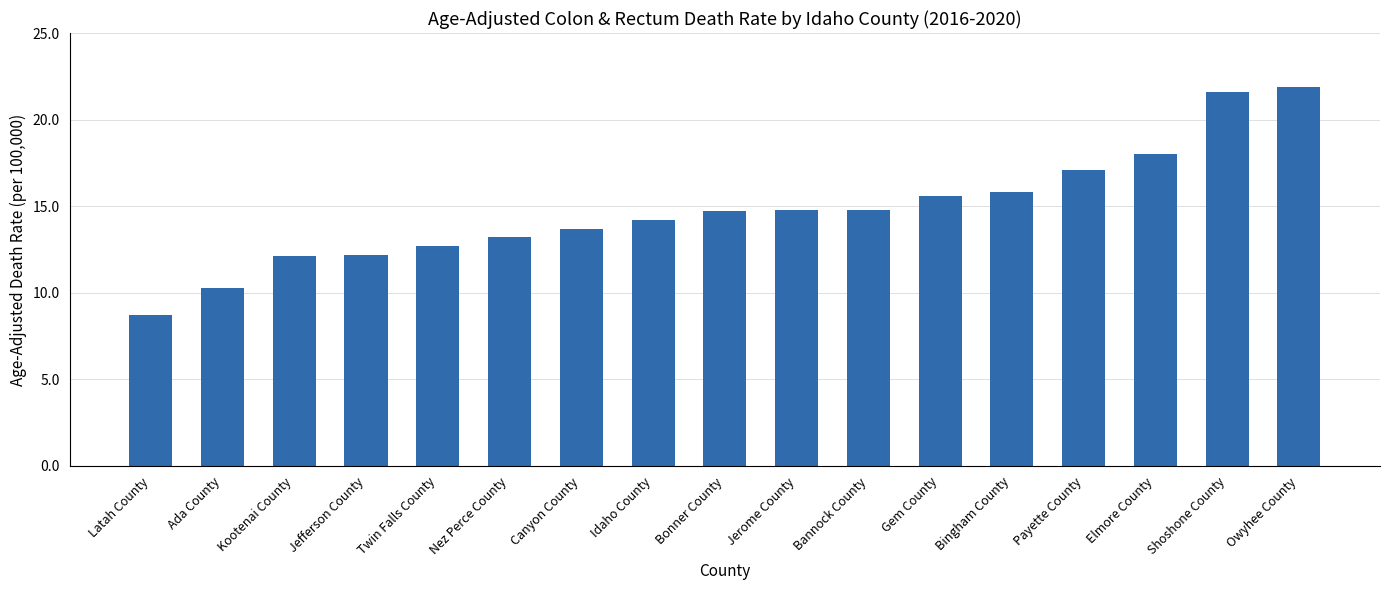

The chart shows a value of 18.9 at Jefferson County. True or false?

False